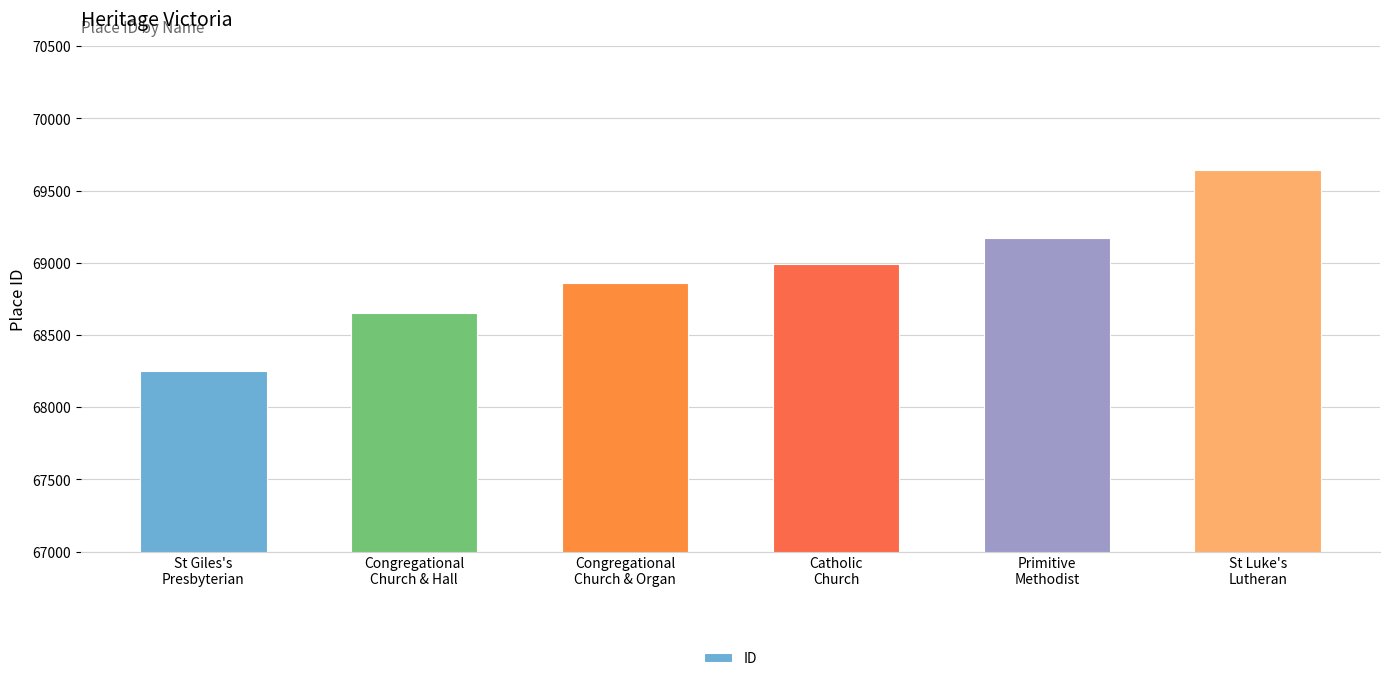

Reading right to left, extract all data points from this chart.

St Luke's
Lutheran=69643	Primitive
Methodist=69174	Catholic
Church=68993	Congregational
Church & Organ=68859	Congregational
Church & Hall=68650	St Giles's
Presbyterian=68249